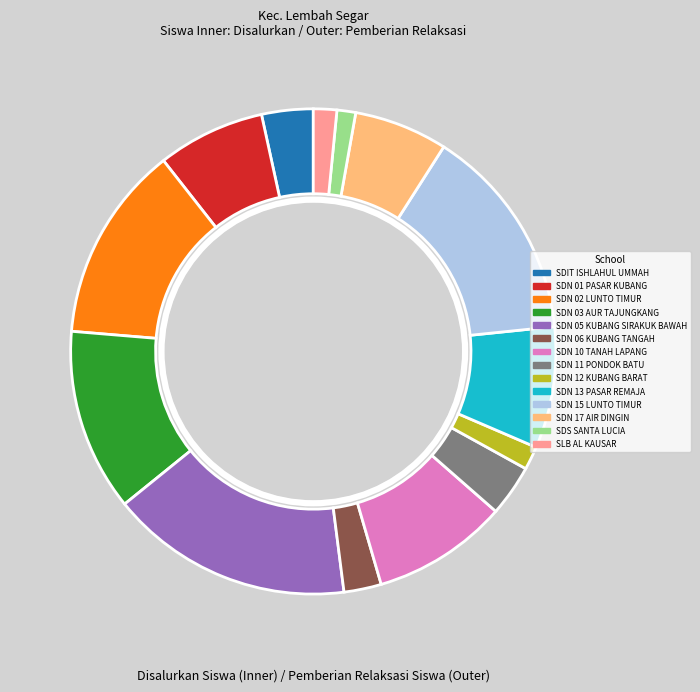

Which series changed the most between SDN 10 TANAH LAPANG and SDS SANTA LUCIA?

Disalurkan_Siswa